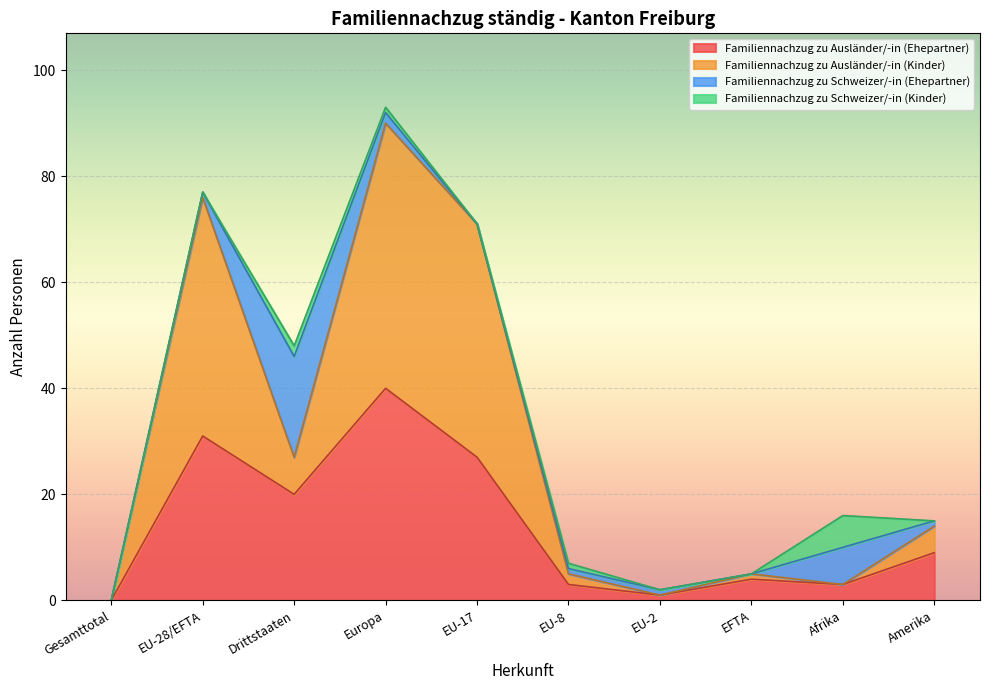

The Familiennachzug zu Ausländer/-in (Kinder) series shows -47 at Gesamttotal. True or false?

False